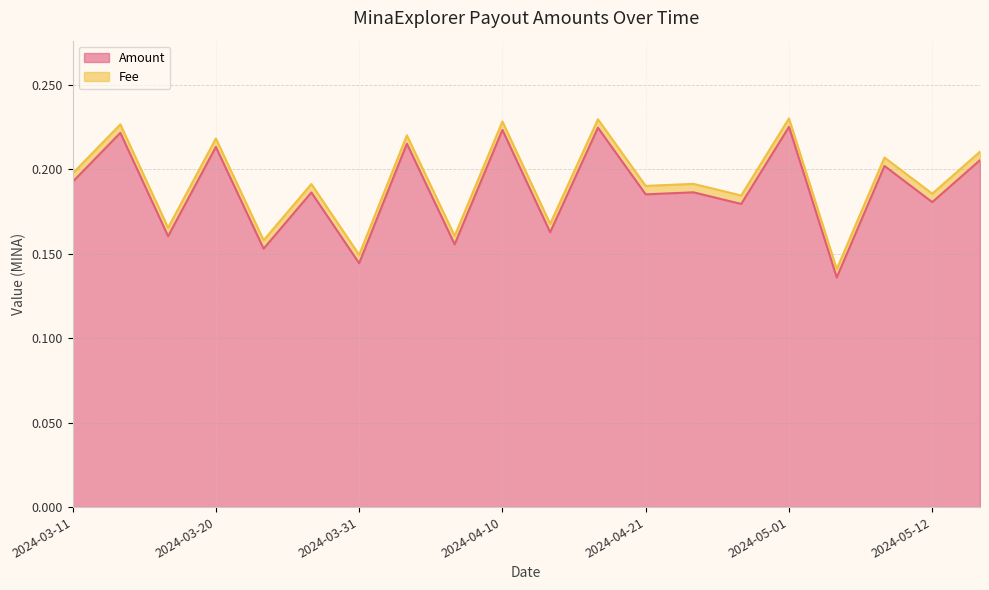

Rank the categories by value from lowest to highest.

2024-05-05, 2024-03-31, 2024-03-25, 2024-04-07, 2024-03-17, 2024-04-14, 2024-04-28, 2024-05-12, 2024-04-21, 2024-03-27, 2024-04-24, 2024-03-11, 2024-05-08, 2024-05-15, 2024-03-20, 2024-04-03, 2024-03-14, 2024-04-10, 2024-04-17, 2024-05-01